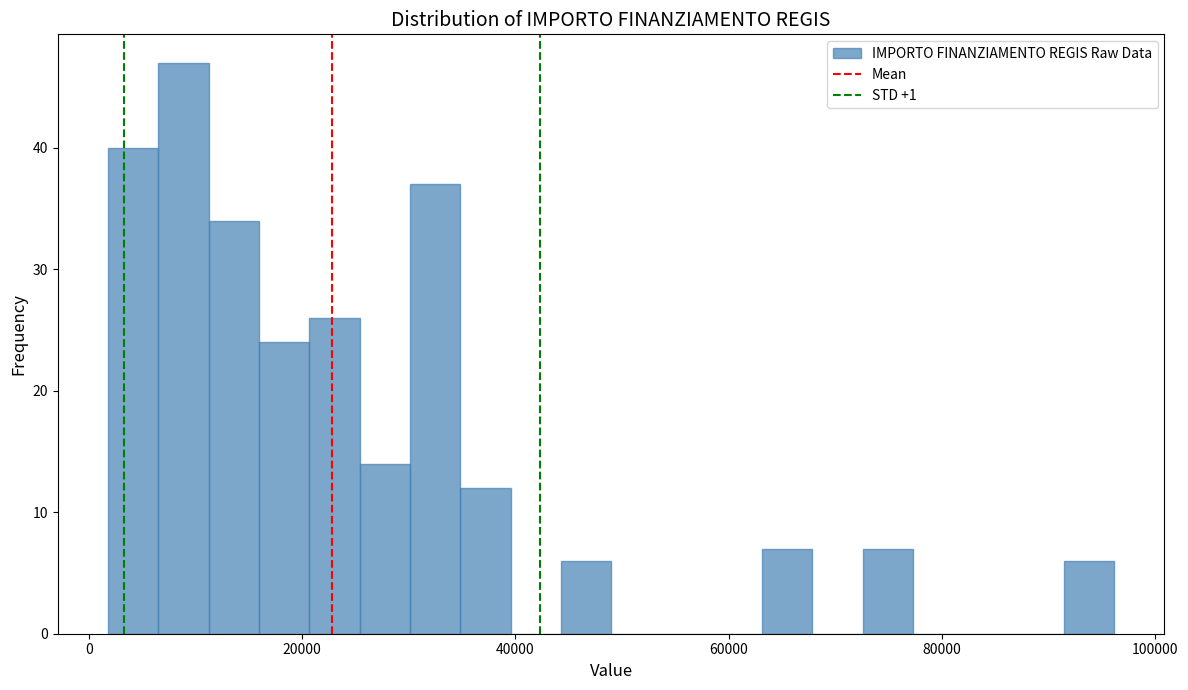

Read against the x-axis, roughly where is the centre of the tallest bar?

8000